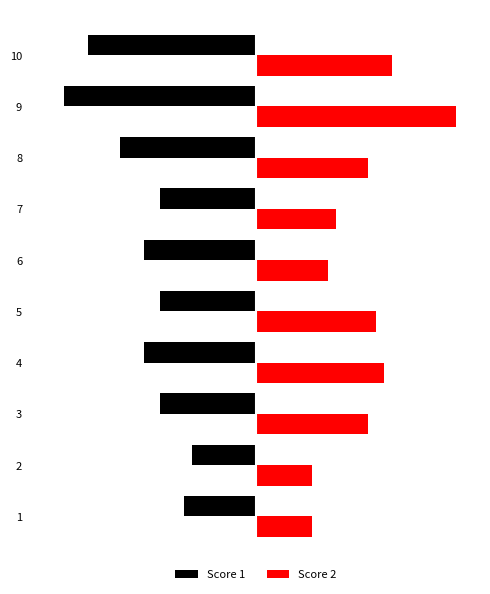

What is the approximate value of Score 2 at 7, to the nearest 10?

10